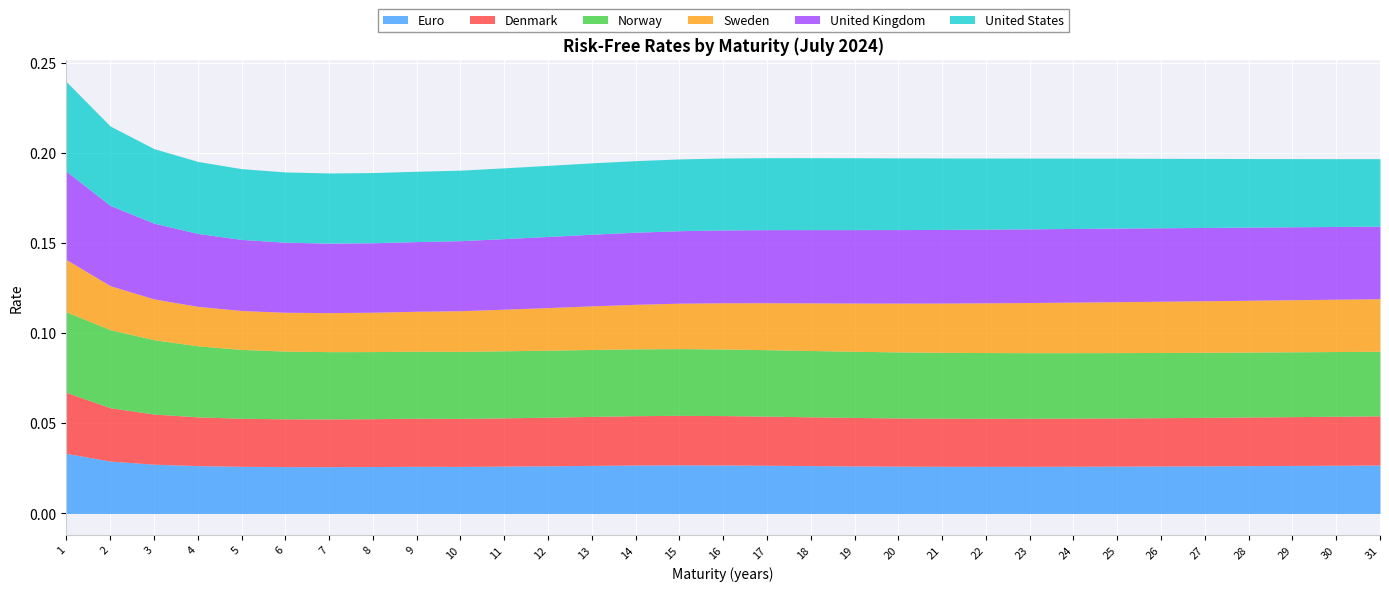

Which has a higher value, 24 or 2?

2